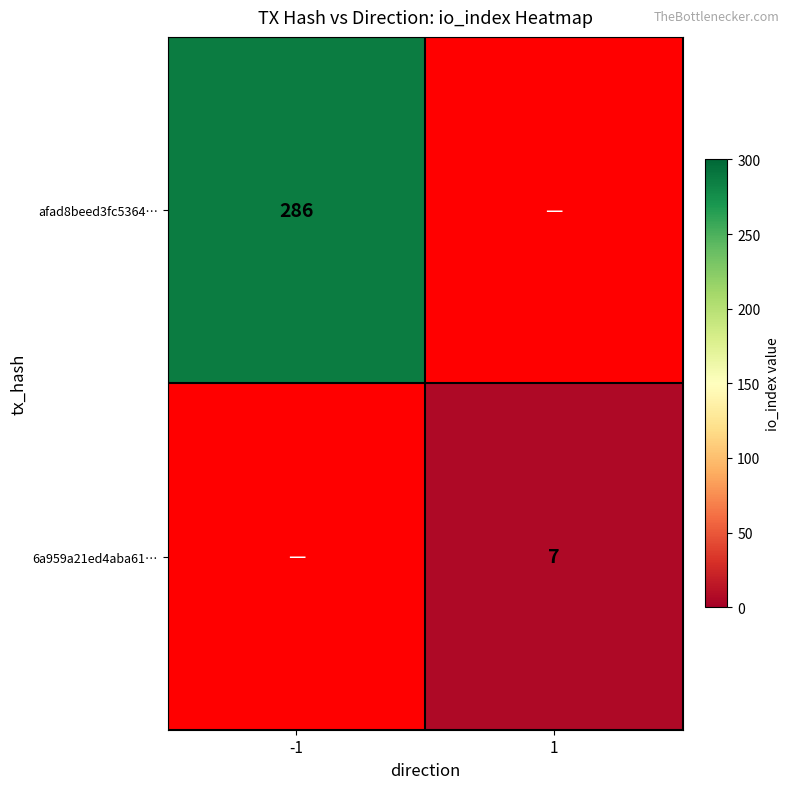

The 6a959a21ed4aba61… series shows 7 at 1. True or false?

True